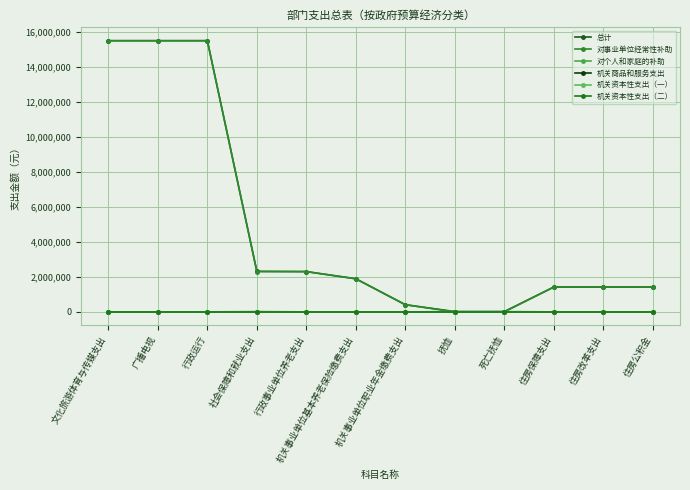

Reading left to right, extract all data points from this chart.

总计: 15491279.1	15491279.1	15491279.1	2317613.9	2301053.9	1891381.6	409672.3	16560.0	16560.0	1418536.2	1418536.2	1418536.2
对事业单位经常性补助: 15491279.1	15491279.1	15491279.1	2301053.9	2301053.9	1891381.6	409672.3	0.0	0.0	1418536.2	1418536.2	1418536.2
对个人和家庭的补助: 0.0	0.0	0.0	16560.0	0.0	0.0	0.0	16560.0	16560.0	0.0	0.0	0.0
机关商品和服务支出: 0.0	0.0	0.0	0.0	0.0	0.0	0.0	0.0	0.0	0.0	0.0	0.0
机关资本性支出（一）: 0.0	0.0	0.0	0.0	0.0	0.0	0.0	0.0	0.0	0.0	0.0	0.0
机关资本性支出（二）: 0.0	0.0	0.0	0.0	0.0	0.0	0.0	0.0	0.0	0.0	0.0	0.0